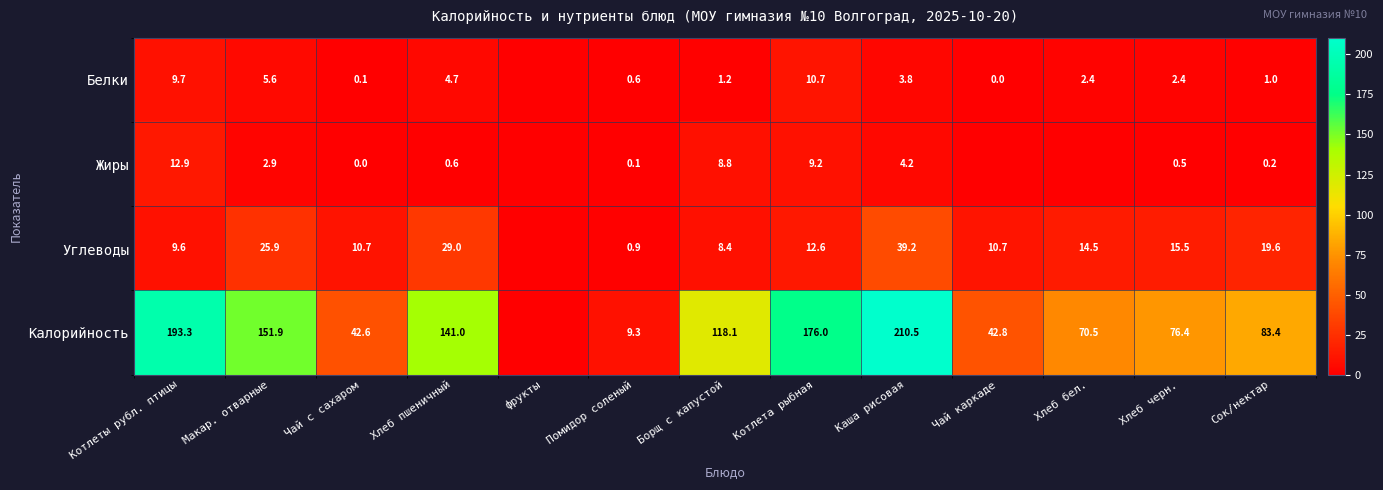

Rank the series at Борщ с капустой from highest to lowest value.

Калорийность, Жиры, Углеводы, Белки